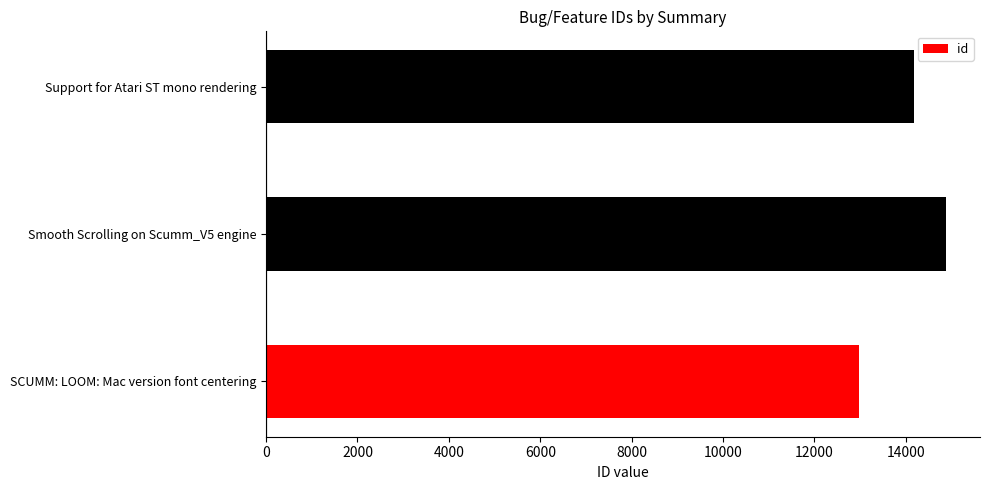

Rank the categories by value from lowest to highest.

SCUMM: LOOM: Mac version font centering, Support for Atari ST mono rendering, Smooth Scrolling on Scumm_V5 engine